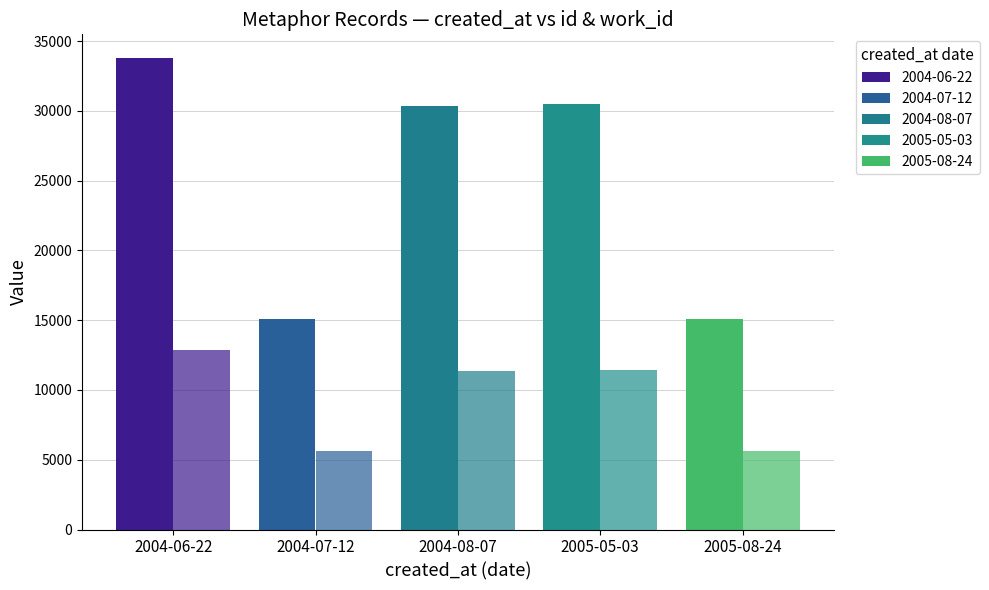

Does the chart contain any negative values?

No